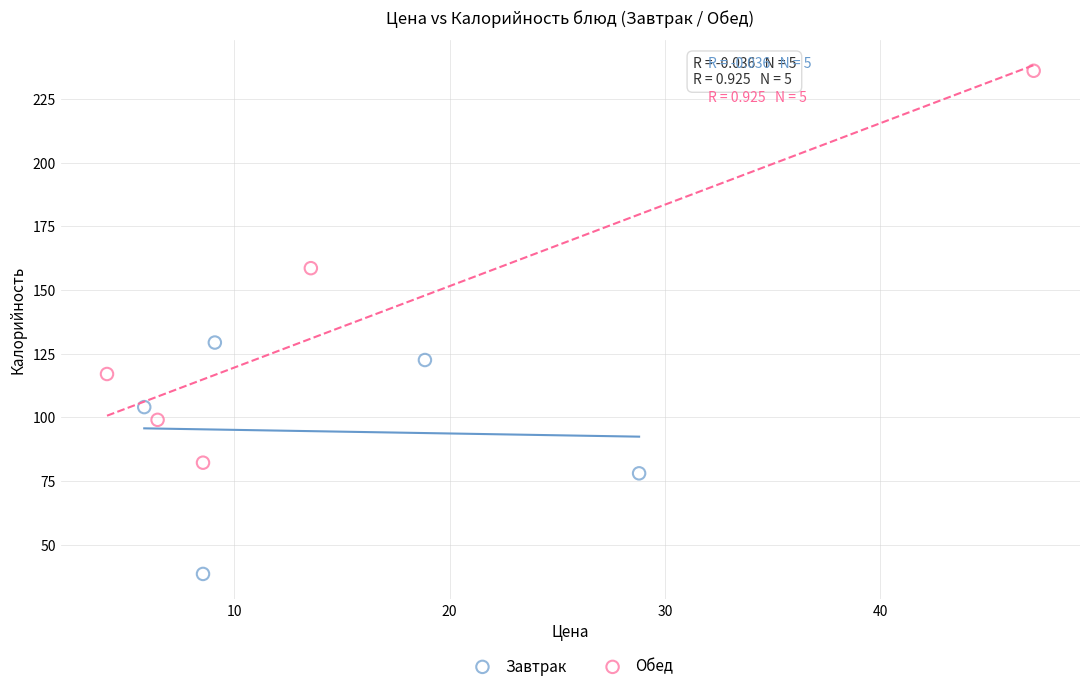

Which series has the largest Y range (max minus min)?

Обед